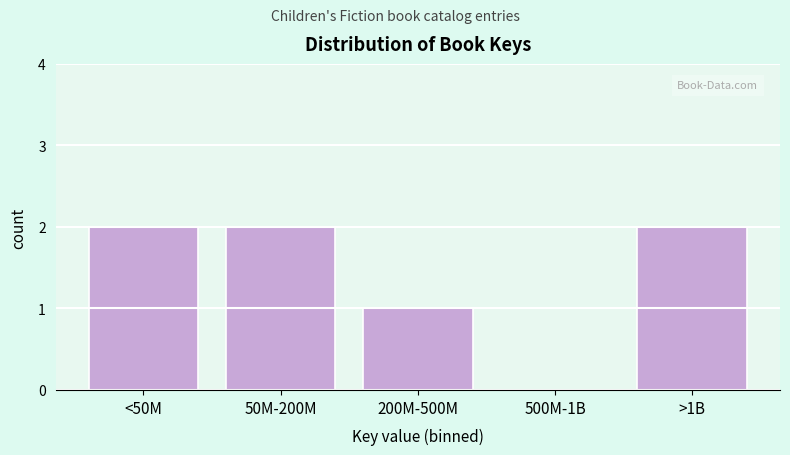

Reading left to right, transcribe all the data shown in this chart.

<50M=2	50M-200M=2	200M-500M=1	500M-1B=0	>1B=2